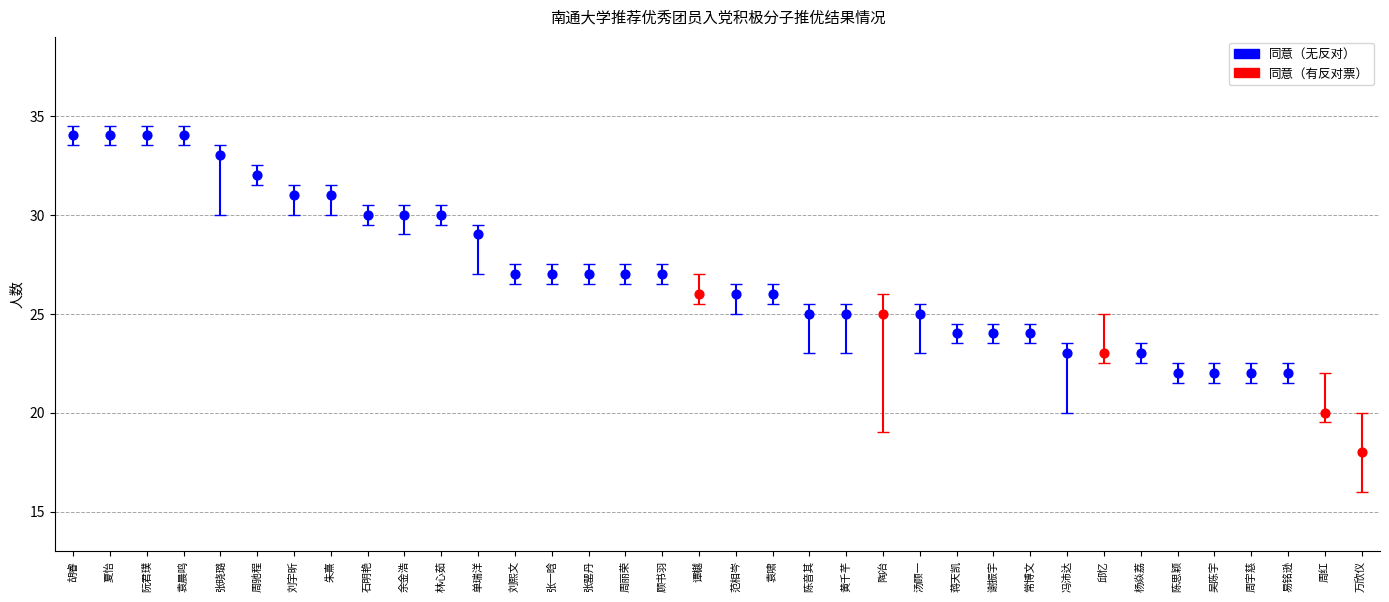

At how many categories does at least one series exceed 1?

36